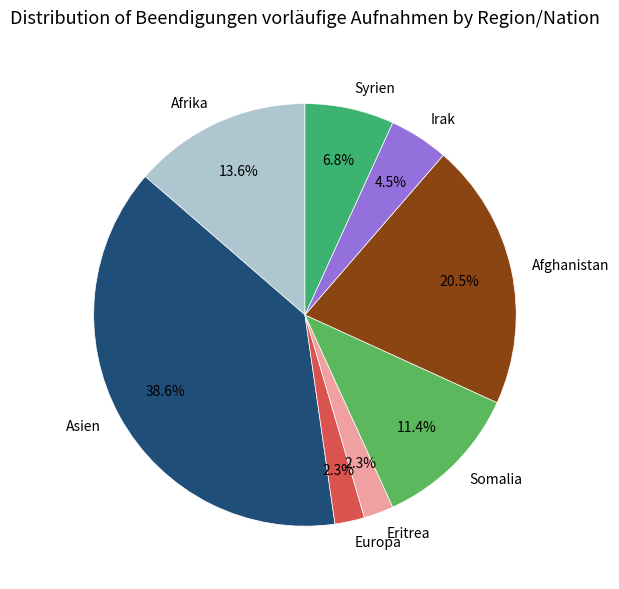

Which category has the biggest portion of the pie?

Asien